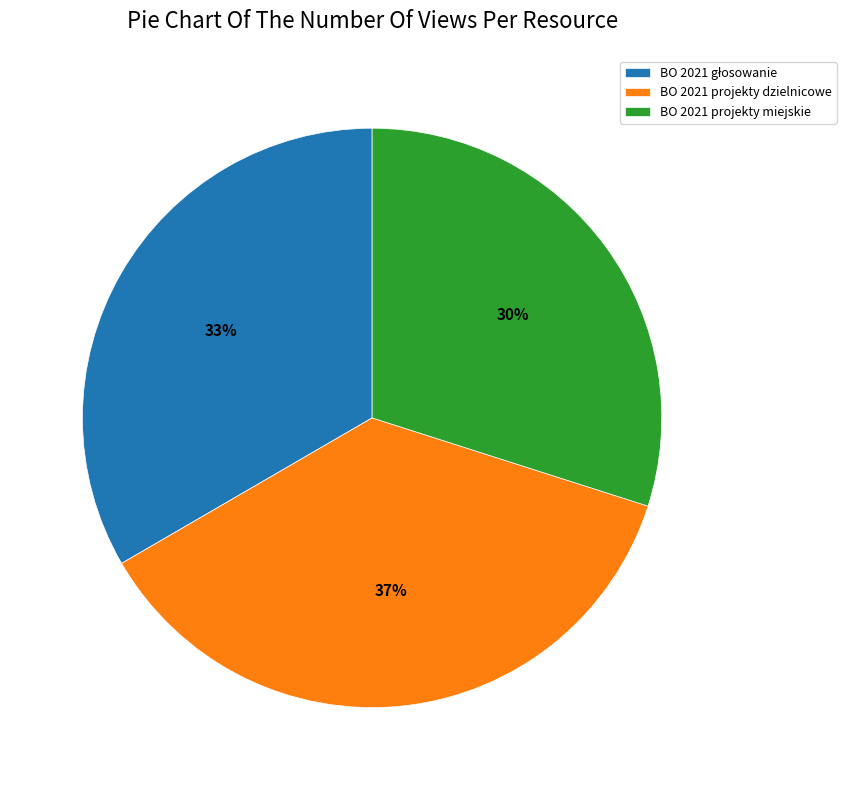

To the nearest percent, what is the average slice percentage?

33%